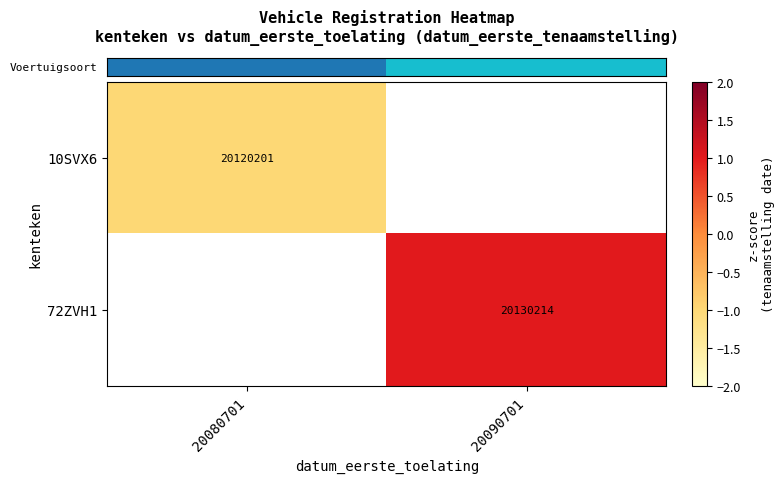

At which category does the chart reach its peak across all series?

20090701